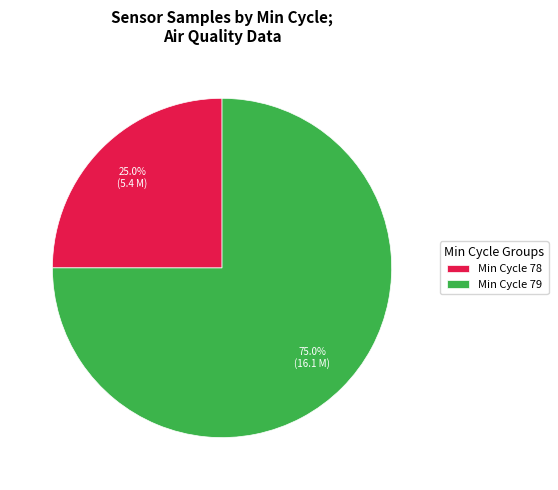

What is the majority slice?

Min Cycle 79